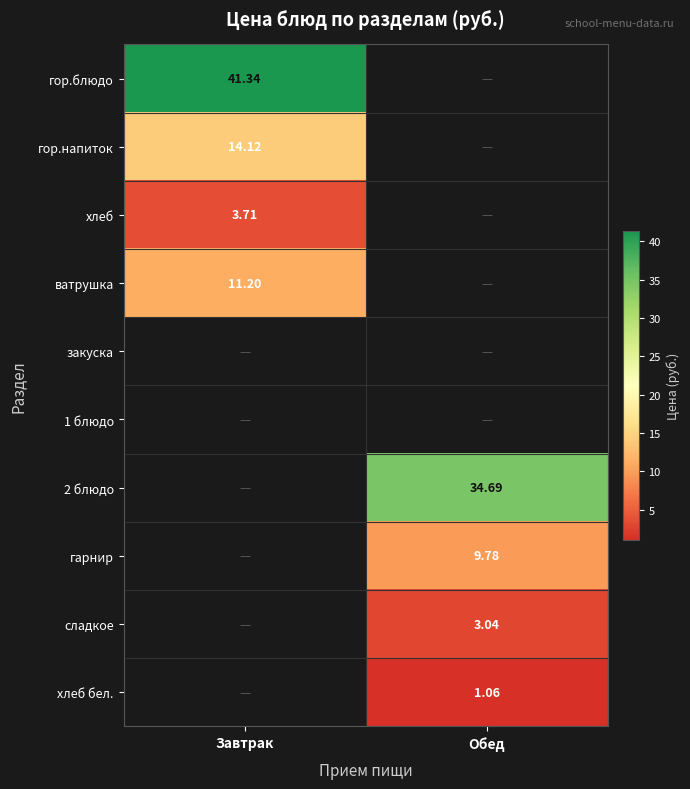

What is the difference between the maximum and minimum values in the хлеб series?

3.7